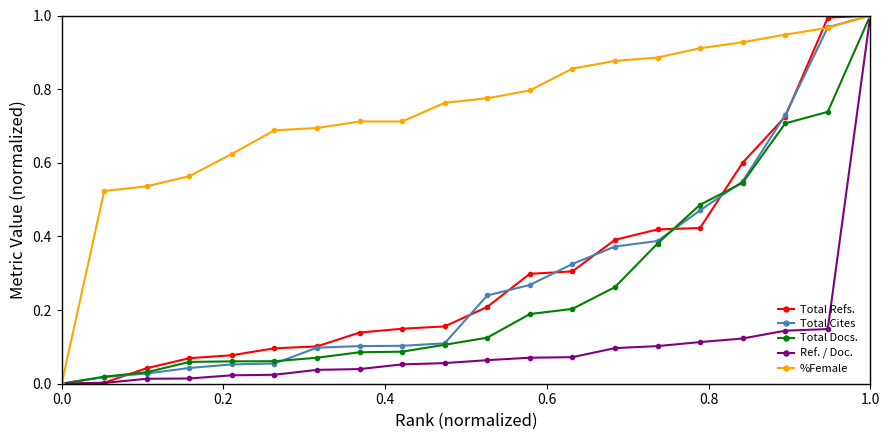

Reading left to right, transcribe all the data shown in this chart.

Total Refs.: 0.0	0.0	0.0	0.1	0.1	0.1	0.1	0.1	0.1	0.2	0.2	0.3	0.3	0.4	0.4	0.4	0.6	0.7	1.0	1.0
Total Cites : 0.0	0.0	0.0	0.0	0.1	0.1	0.1	0.1	0.1	0.1	0.2	0.3	0.3	0.4	0.4	0.5	0.5	0.7	1.0	1.0
Total Docs. : 0.0	0.0	0.0	0.1	0.1	0.1	0.1	0.1	0.1	0.1	0.1	0.2	0.2	0.3	0.4	0.5	0.5	0.7	0.7	1.0
Ref. / Doc.: 0.0	0.0	0.0	0.0	0.0	0.0	0.0	0.0	0.1	0.1	0.1	0.1	0.1	0.1	0.1	0.1	0.1	0.1	0.1	1.0
%Female: 0.0	0.5	0.5	0.6	0.6	0.7	0.7	0.7	0.7	0.8	0.8	0.8	0.9	0.9	0.9	0.9	0.9	0.9	1.0	1.0